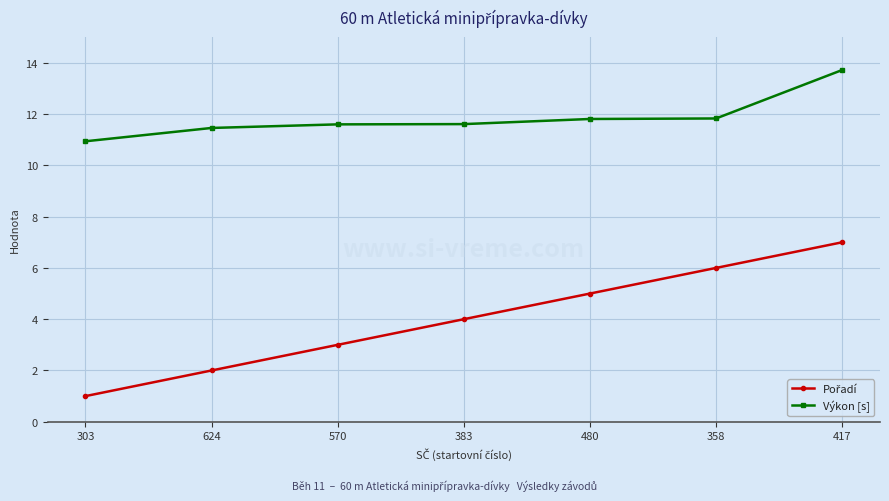

True or false: Výkon [s] has more than 2 interior local peaks.

False